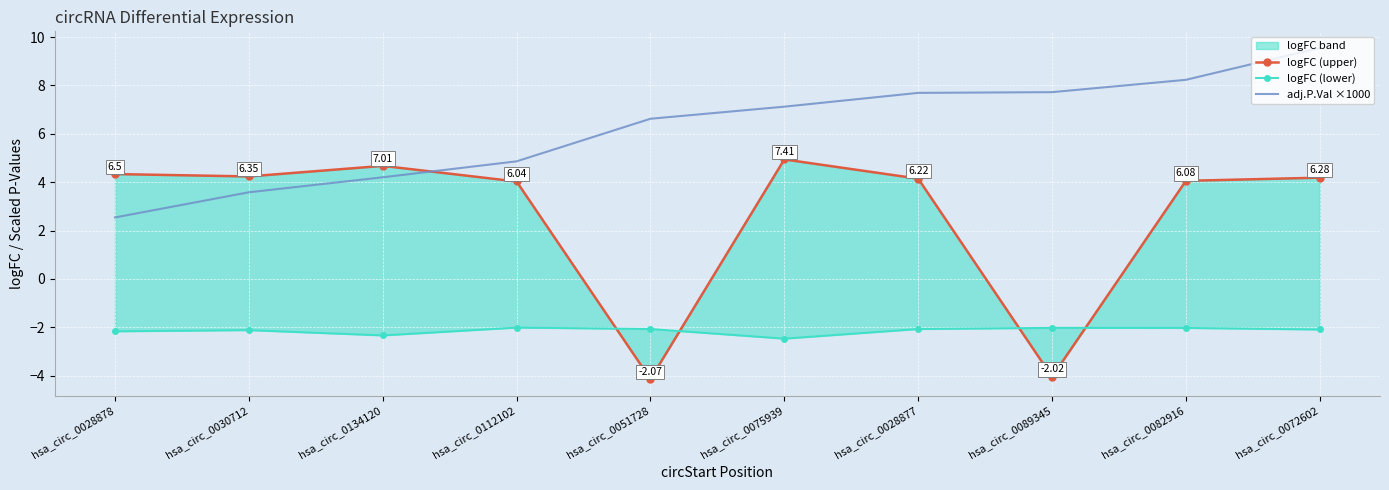

Rank the series at hsa_circ_0028878 from lowest to highest value.

logFC (lower), adj.P.Val ×1000, logFC (upper)